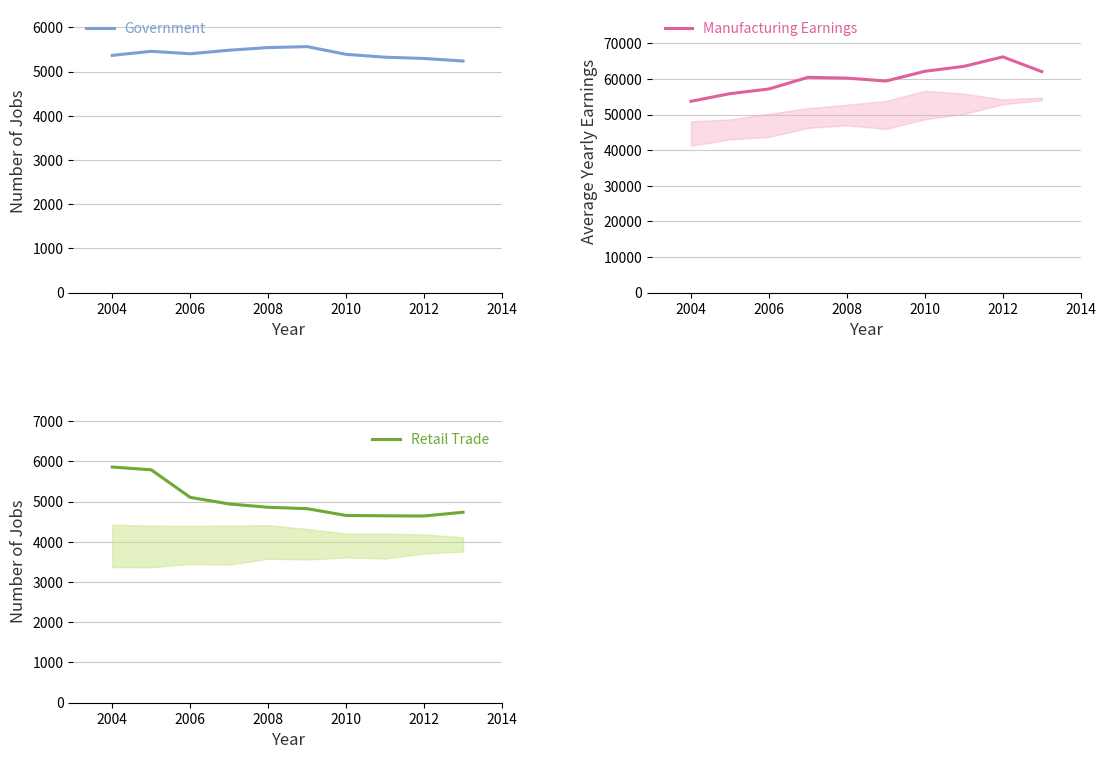

At which label is Government closest to 5402?

2006